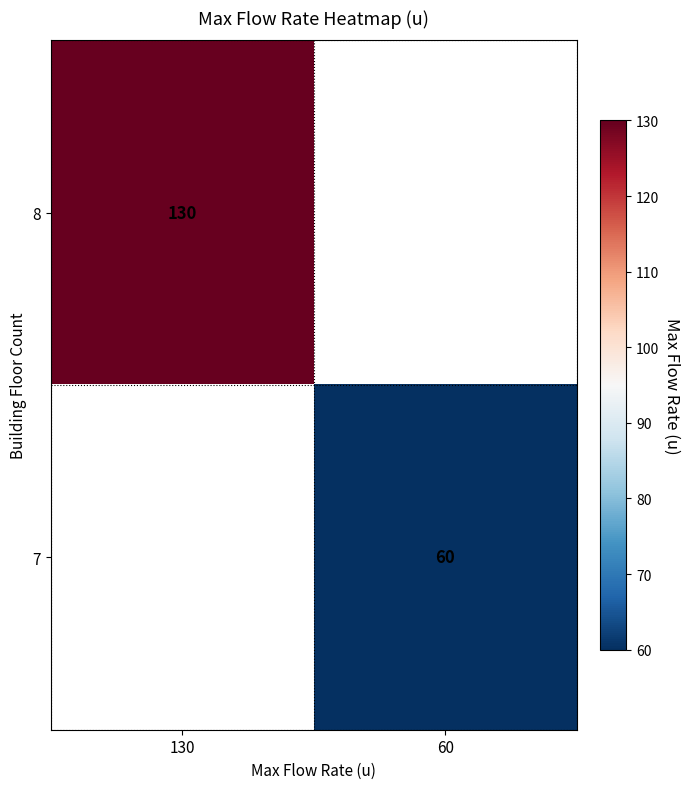

How many categories are shown in the chart?

2